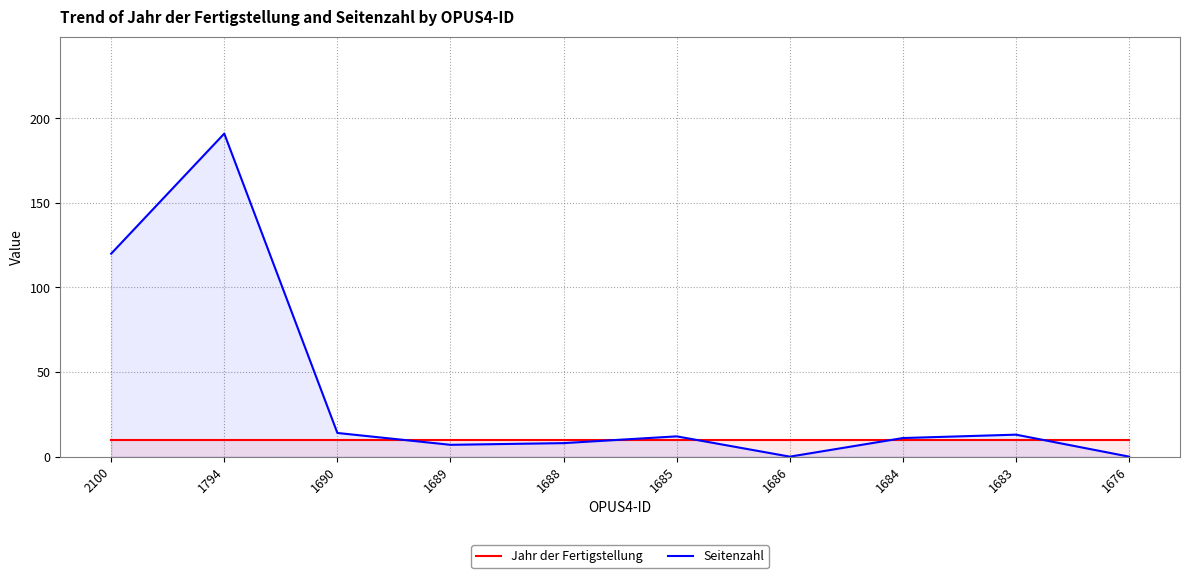

What is the difference between the highest and lowest values at 1688?

2